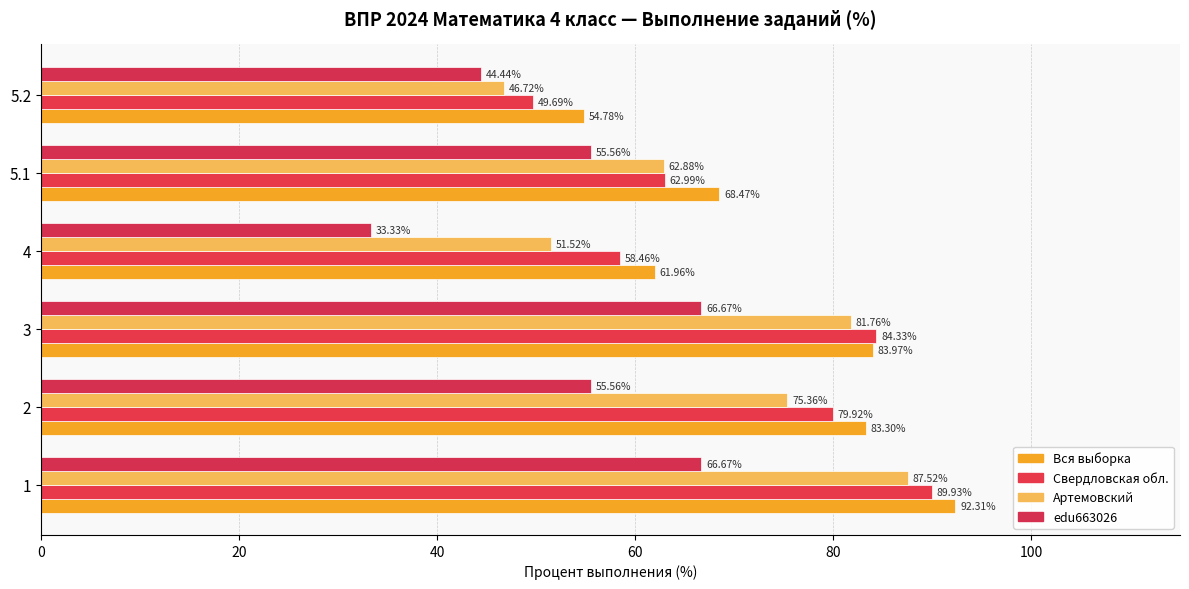

Where is Вся выборка nearest to the value 73?

5.1